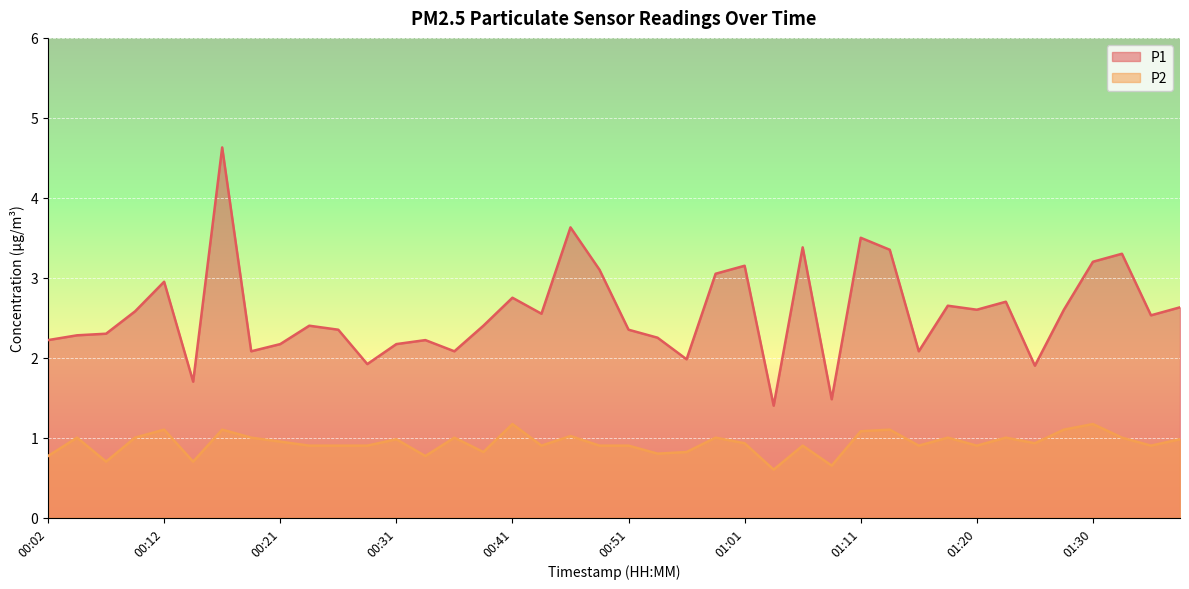

True or false: P1 has a value of 3.0 at 00:34.

False